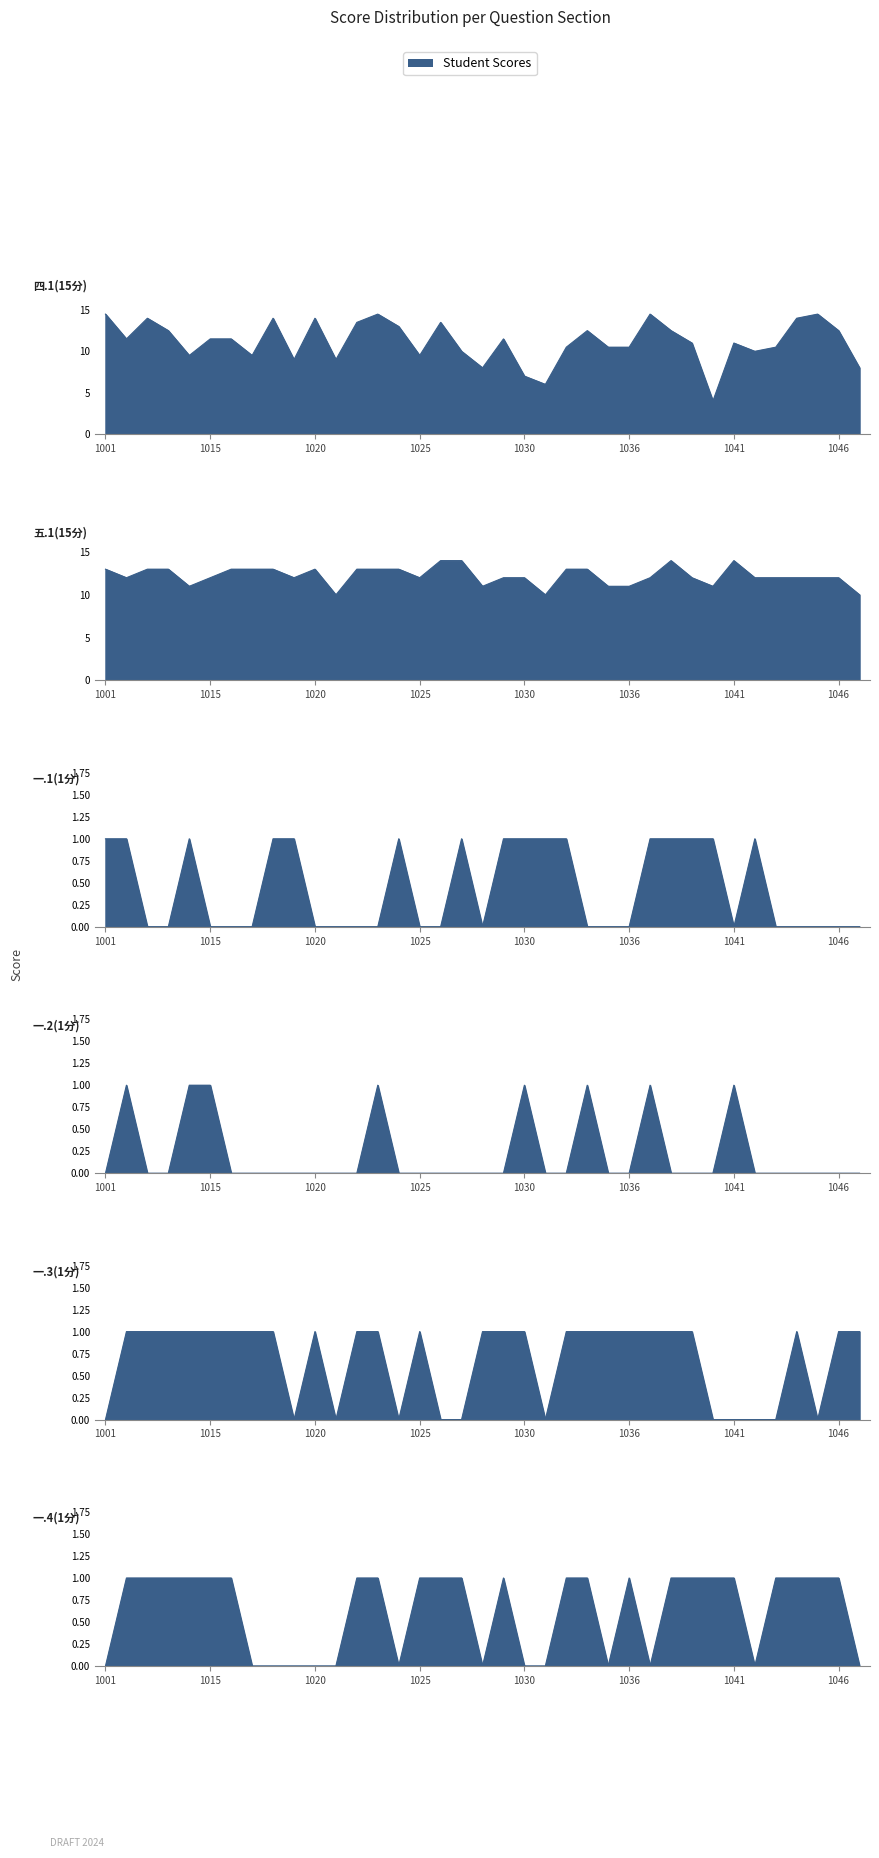

Is it true that 一.2(1分) equals 1.0 at 1041?

True